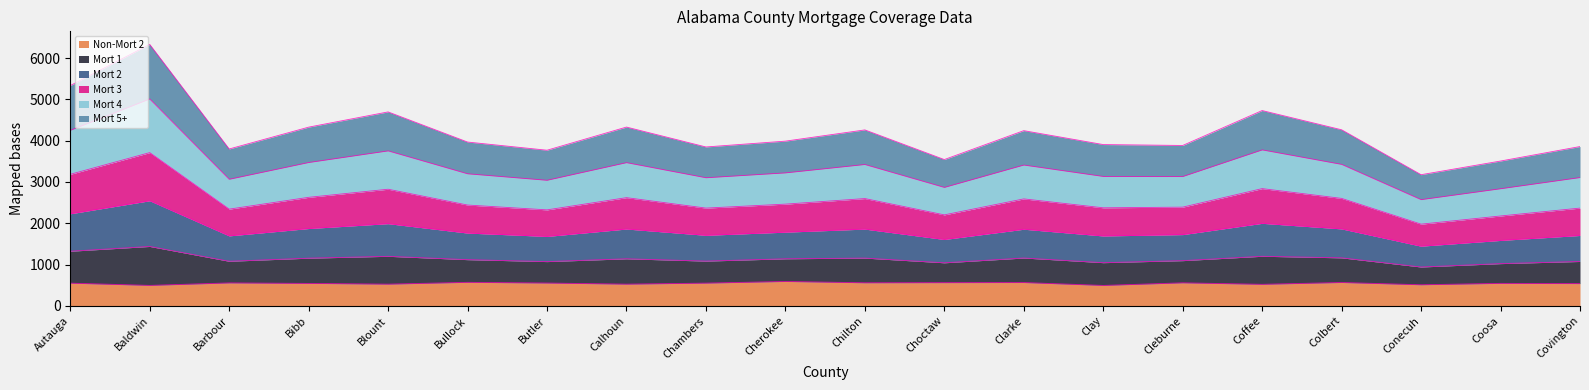

Is the value of Mort 2 at Clarke greater than the value of Mort 3 at Choctaw?

Yes